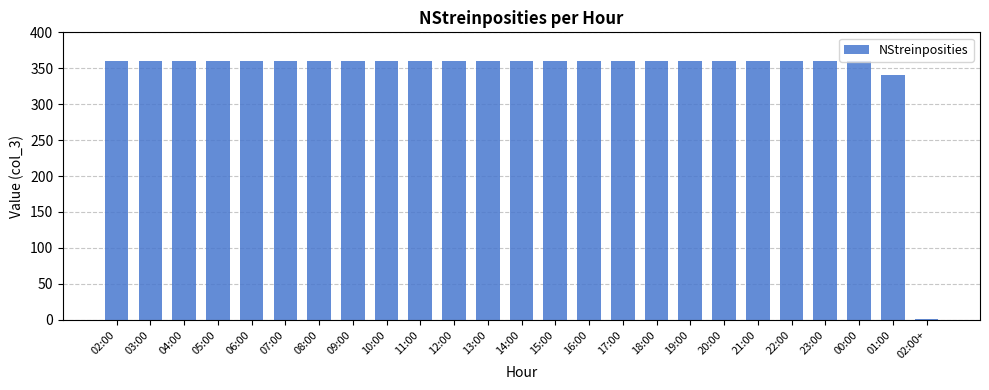

True or false: the data shows 479 at 01:00.

False